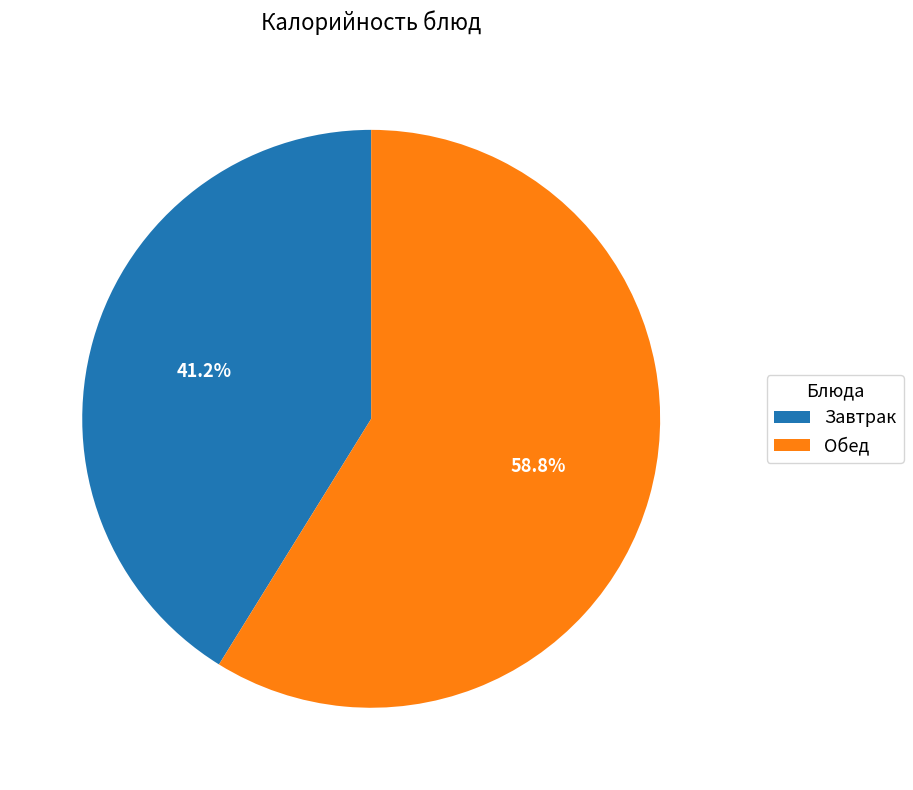

To the nearest percent, what is the average slice percentage?

50%